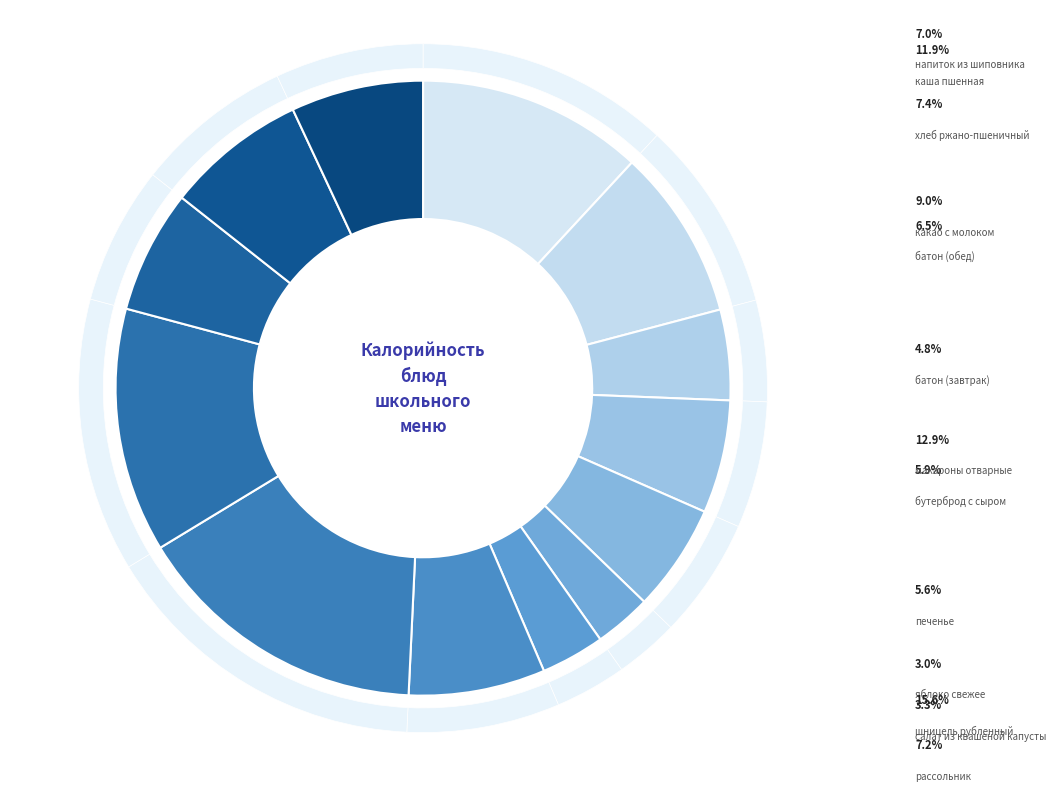

What is the largest slice in the pie chart?

шницель рубленный